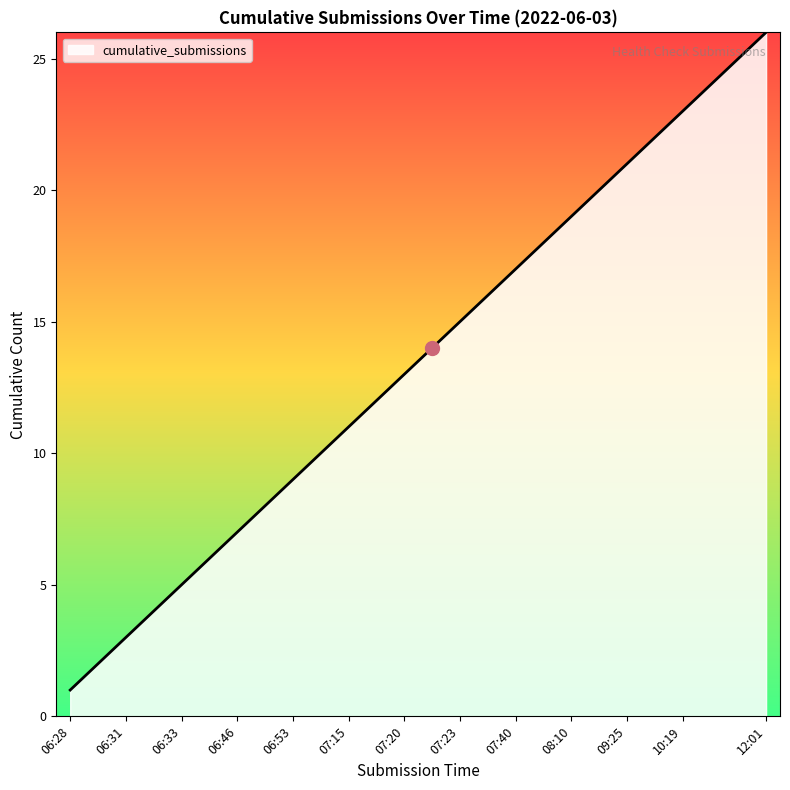

What is the difference between the maximum and minimum values?

25